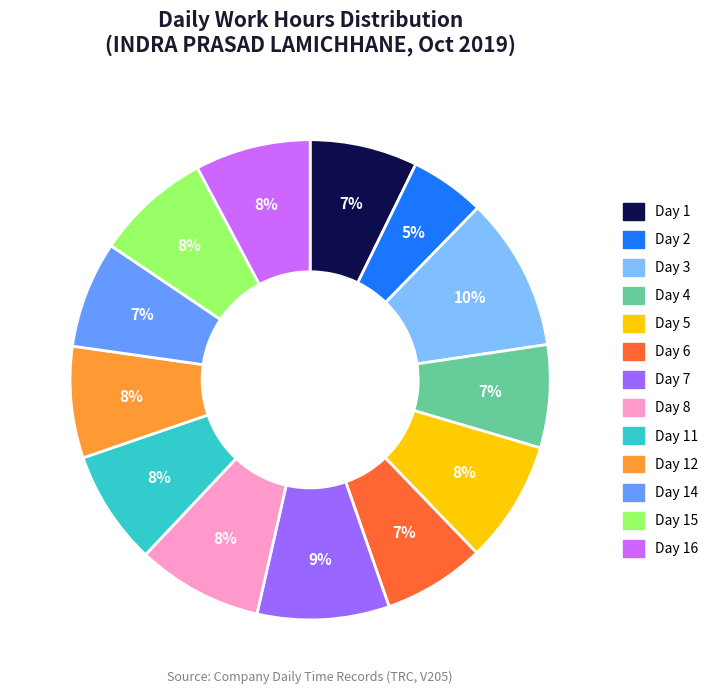

Count the number of slices in the pie.

13